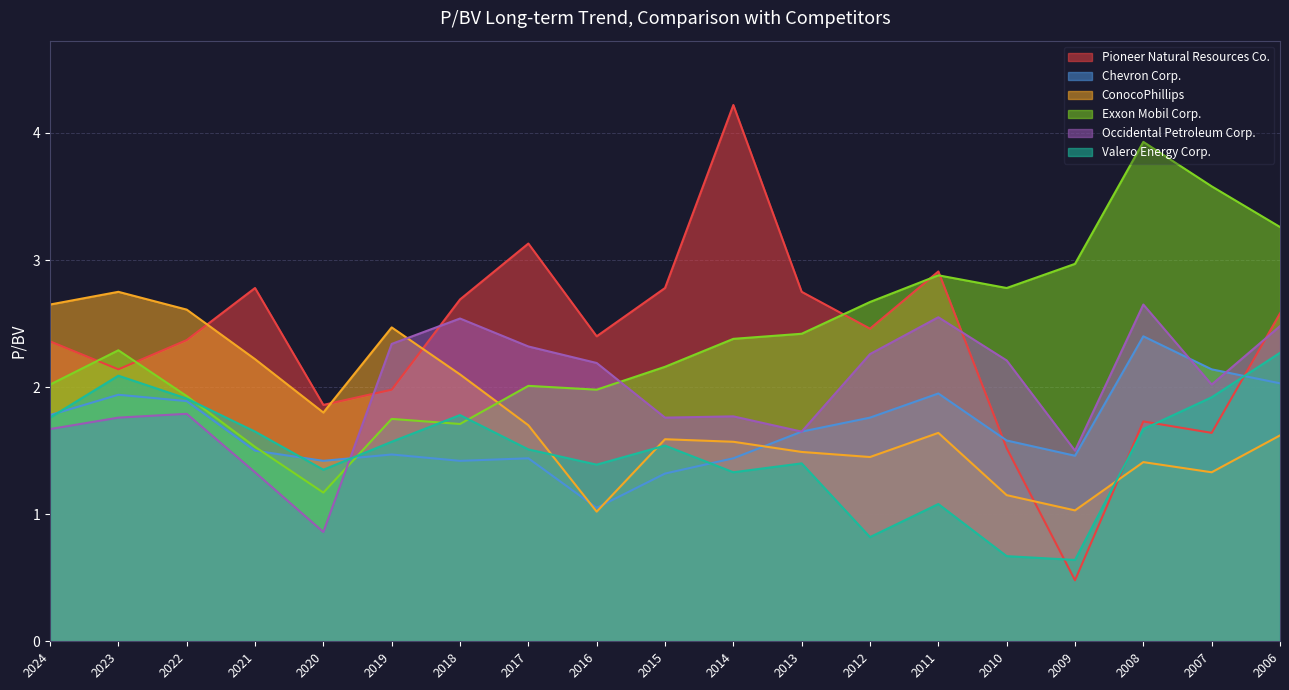

What is the greatest value displayed?

4.2